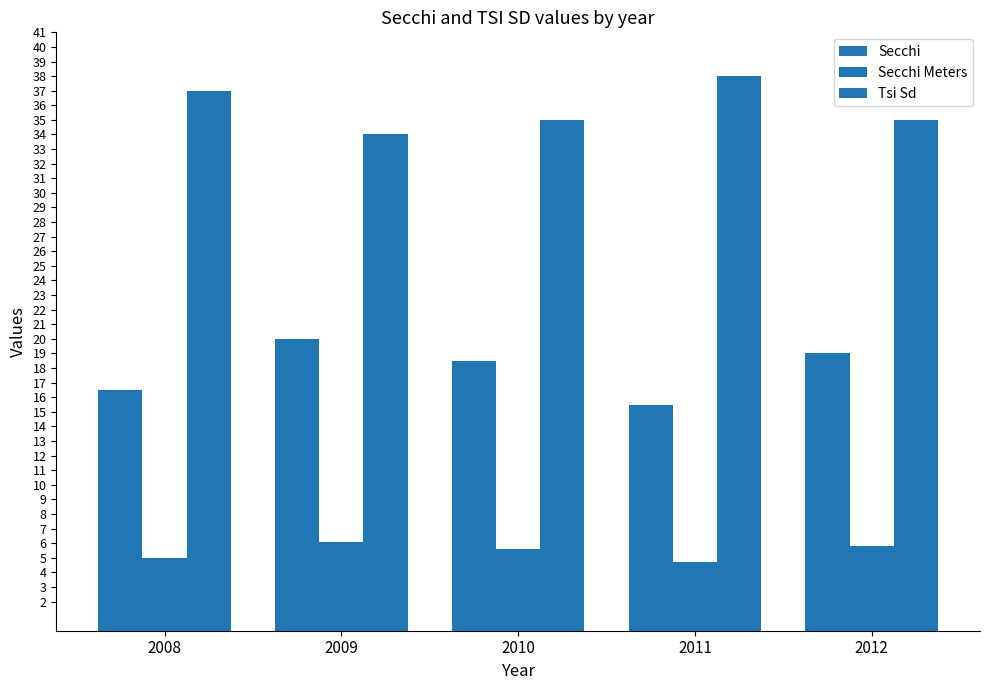

What is the minimum value shown in the chart?

4.7